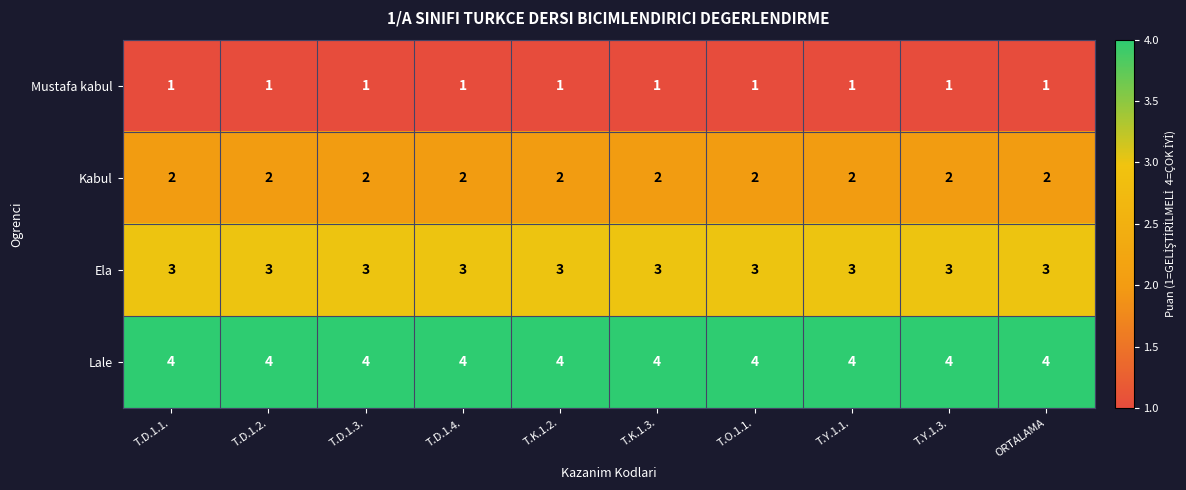

What is the total value across all series at T.K.1.3.?

10